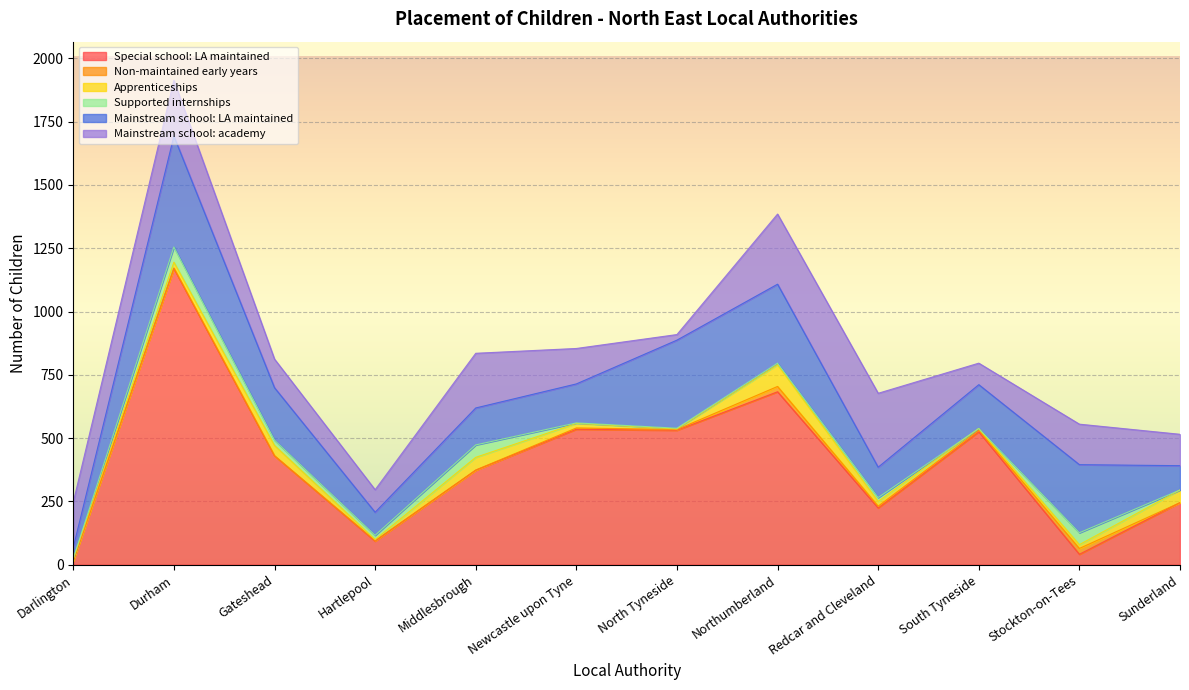

Which series has the largest total across all categories?

Special school: LA maintained